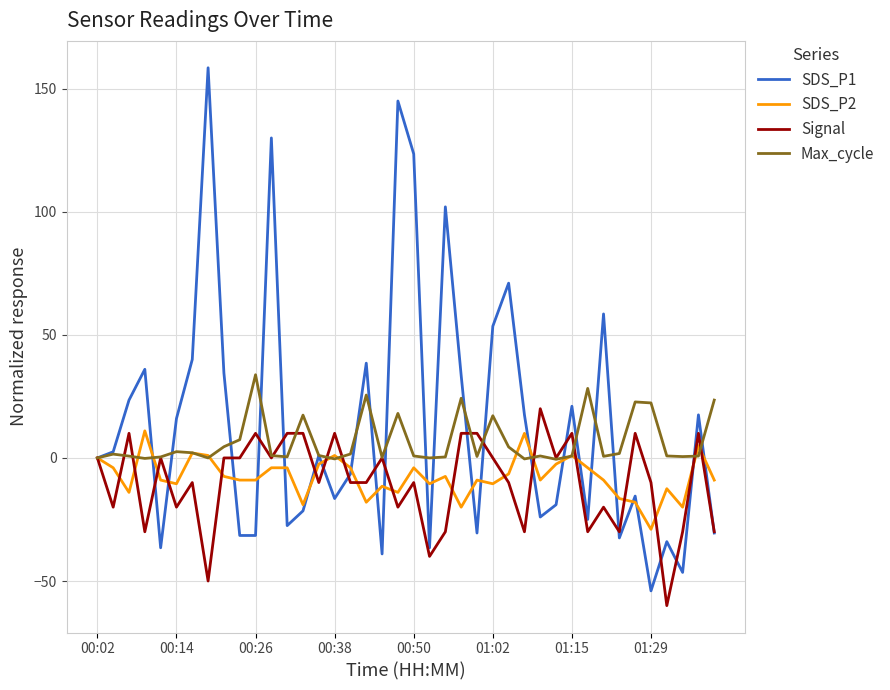

True or false: Signal has more than 0 interior local peaks.

True